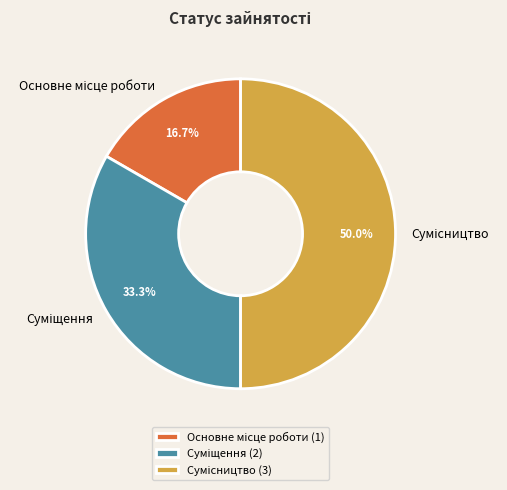

To the nearest percent, what is the average slice percentage?

33%